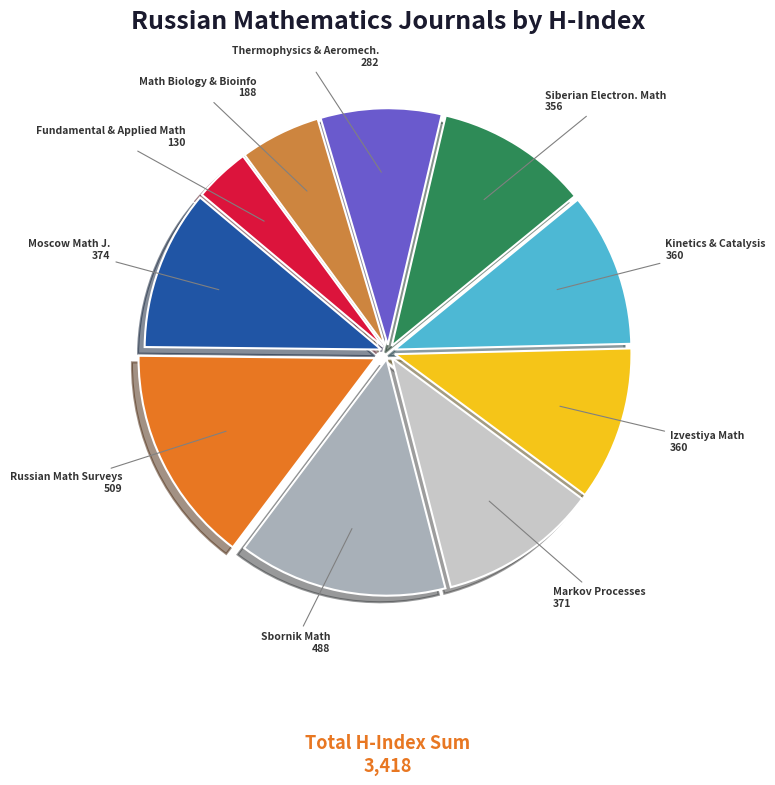

Is the sum of Fundamental & Applied Math and Markov Processes greater than half?

No